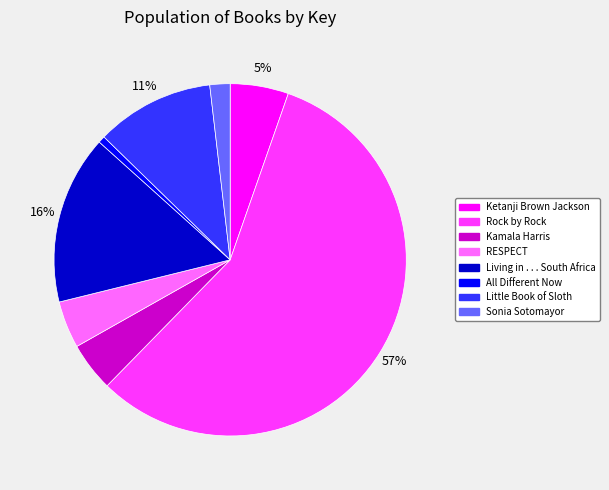

Count the number of slices in the pie.

8